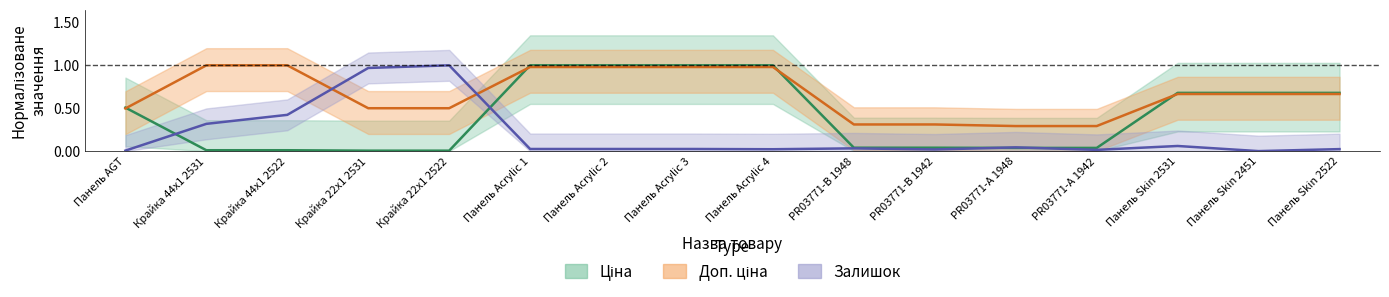

Rank the series by their maximum value, from highest to lowest.

Ціна, Доп. ціна, Залишок